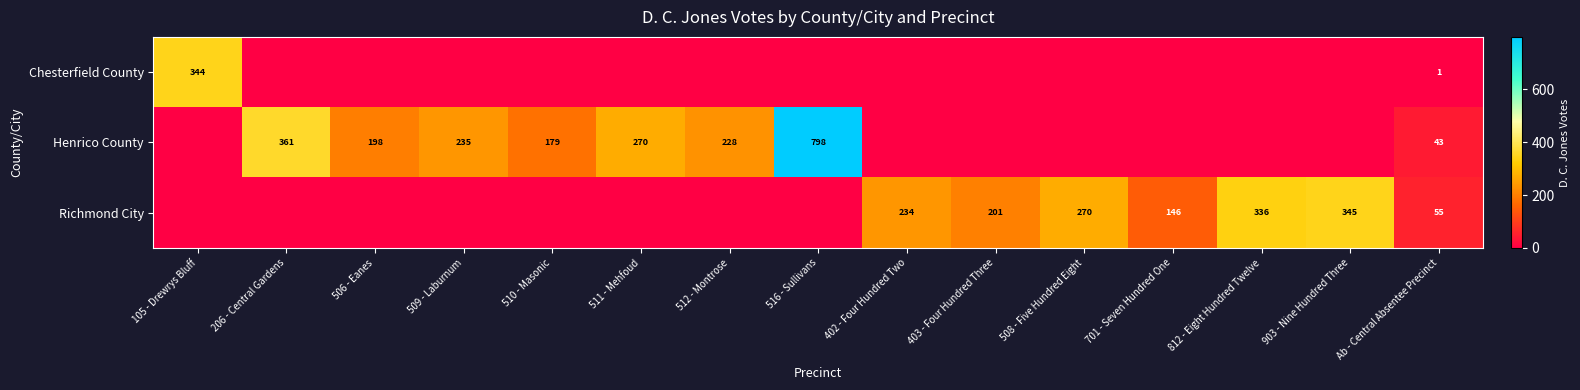

The Richmond City series shows 234 at 402 - Four Hundred Two. True or false?

True